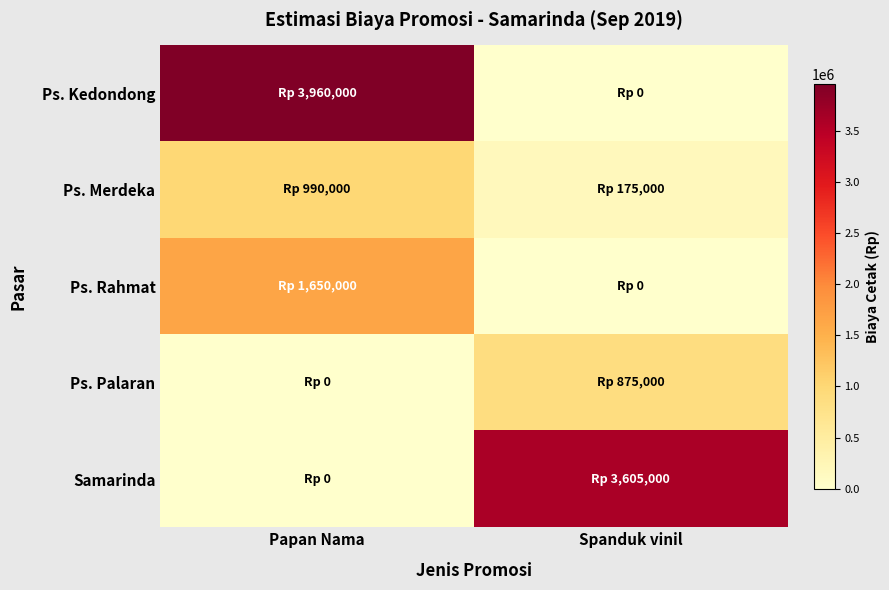

Which series has the largest range (max minus min)?

Ps. Kedondong